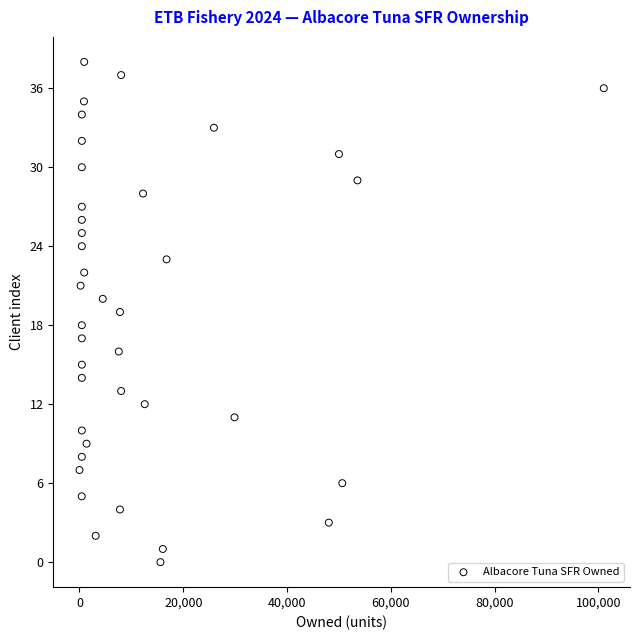

What is the range of Y values (max minus min)?

38